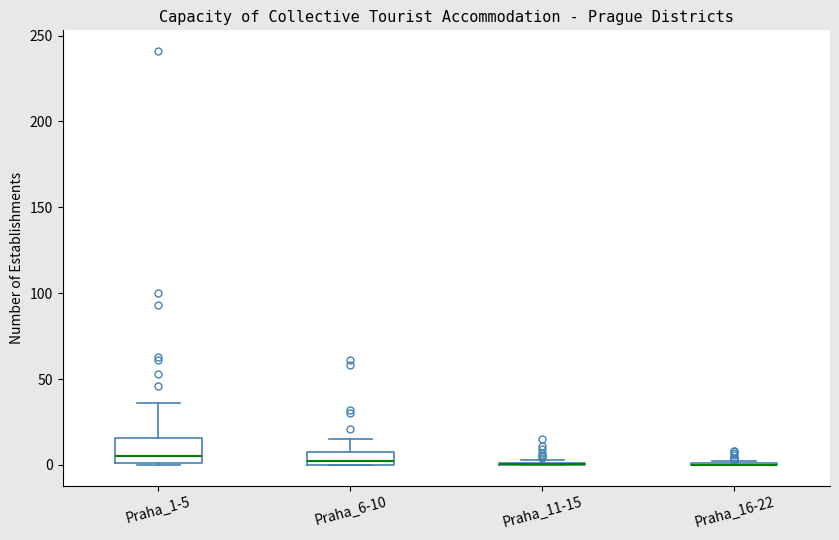

Reading left to right, read every box against the y-axis: the position of its median line, the range the box covers, and the ends of its whiskers. The values are not printed on the chart, so give them approximately, as read against the axis.

Praha_1-5: median 5, box 0 to 15, whiskers 0 to 35
Praha_6-10: median 0 (just above the box's lower edge), box 0 to 10, whiskers 0 to 15
Praha_11-15: box collapsed to a line at 0, whiskers 0 to 5
Praha_16-22: box collapsed to a line at 0, whiskers 0 to 0